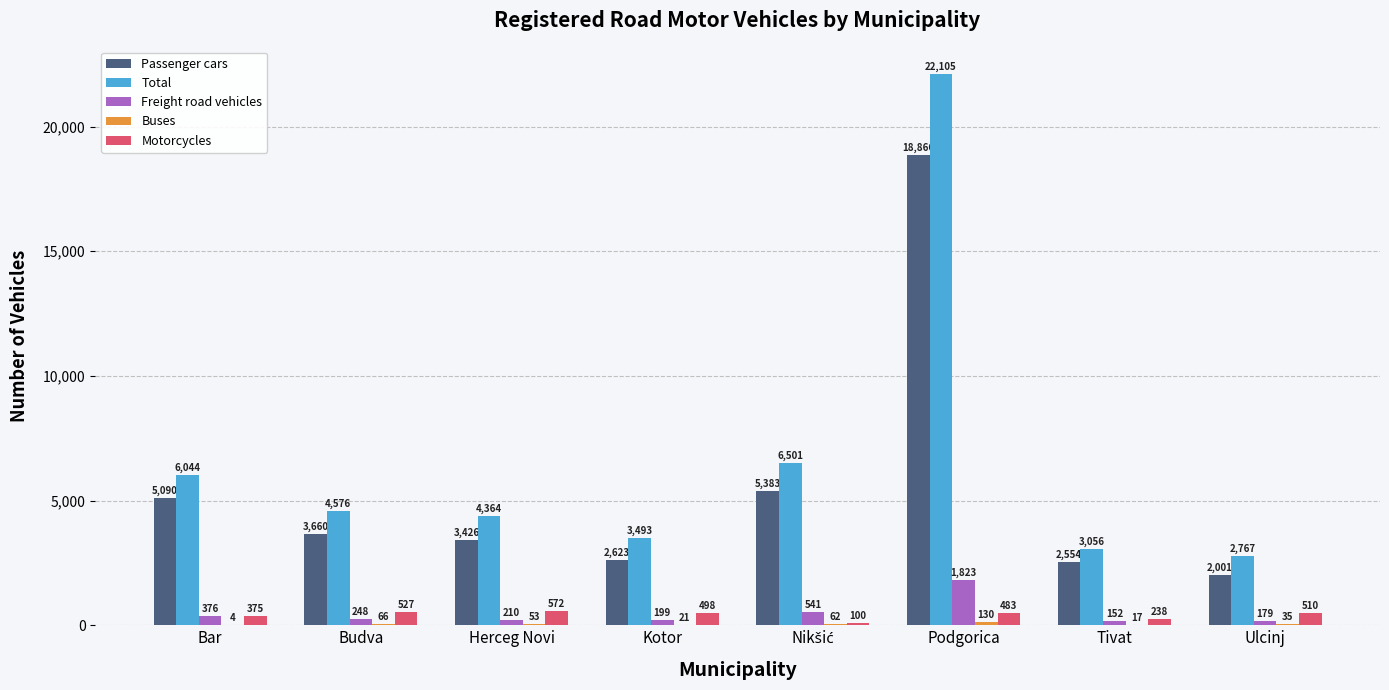

What is the total value across all series at Kotor?

6834